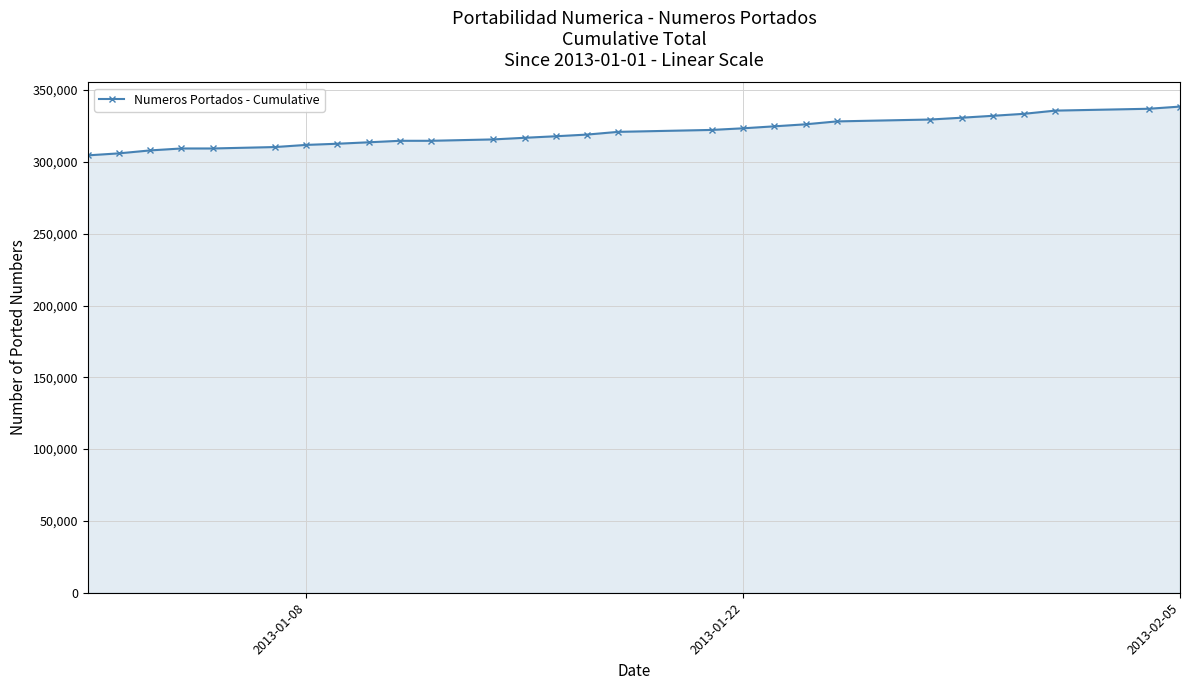

How many lines are shown in the chart?

1